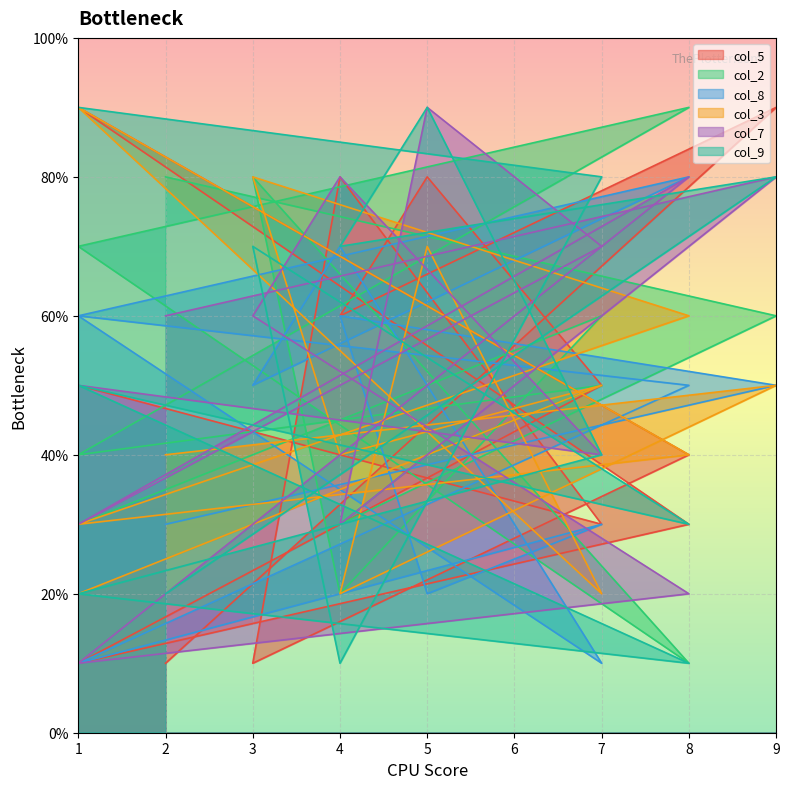

Count the number of data series in this chart.

6